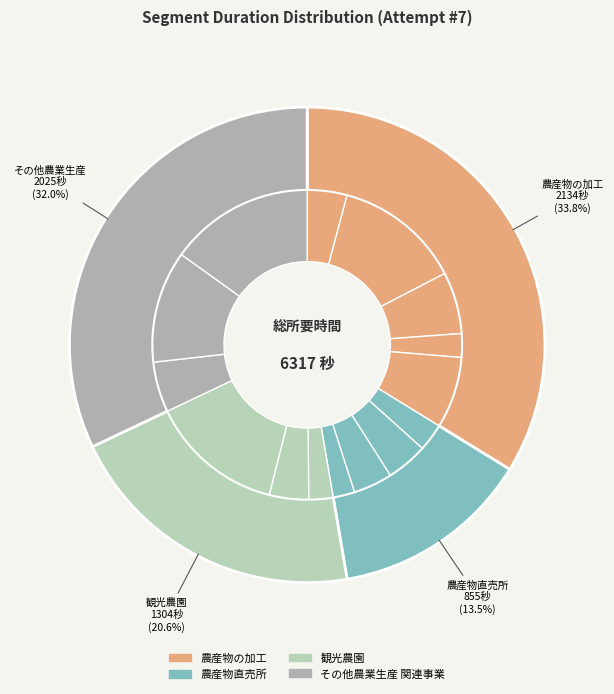

Is there any slice that represents more than half of the pie?

No